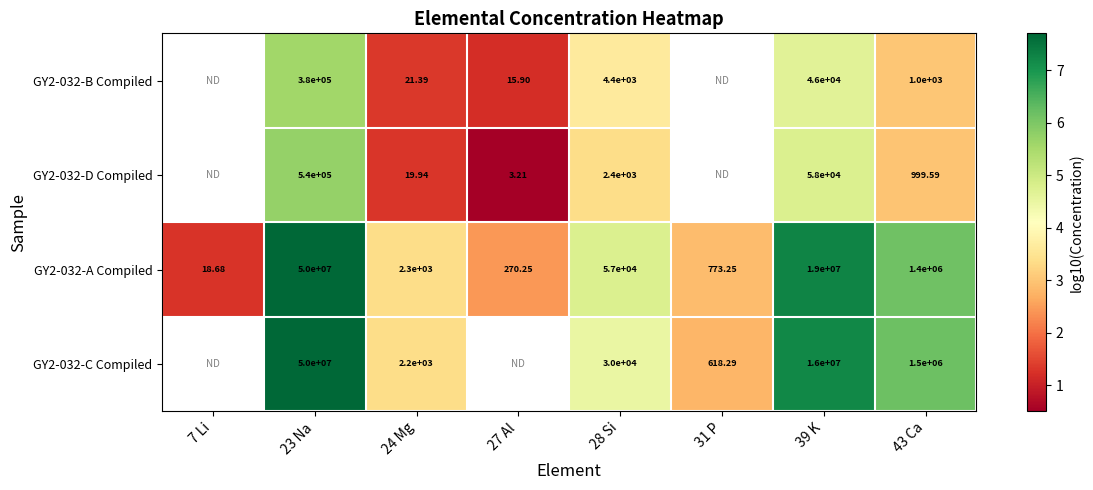

Rank the categories by GY2-032-A Compiled value from lowest to highest.

7 Li, 27 Al, 31 P, 24 Mg, 28 Si, 43 Ca, 39 K, 23 Na